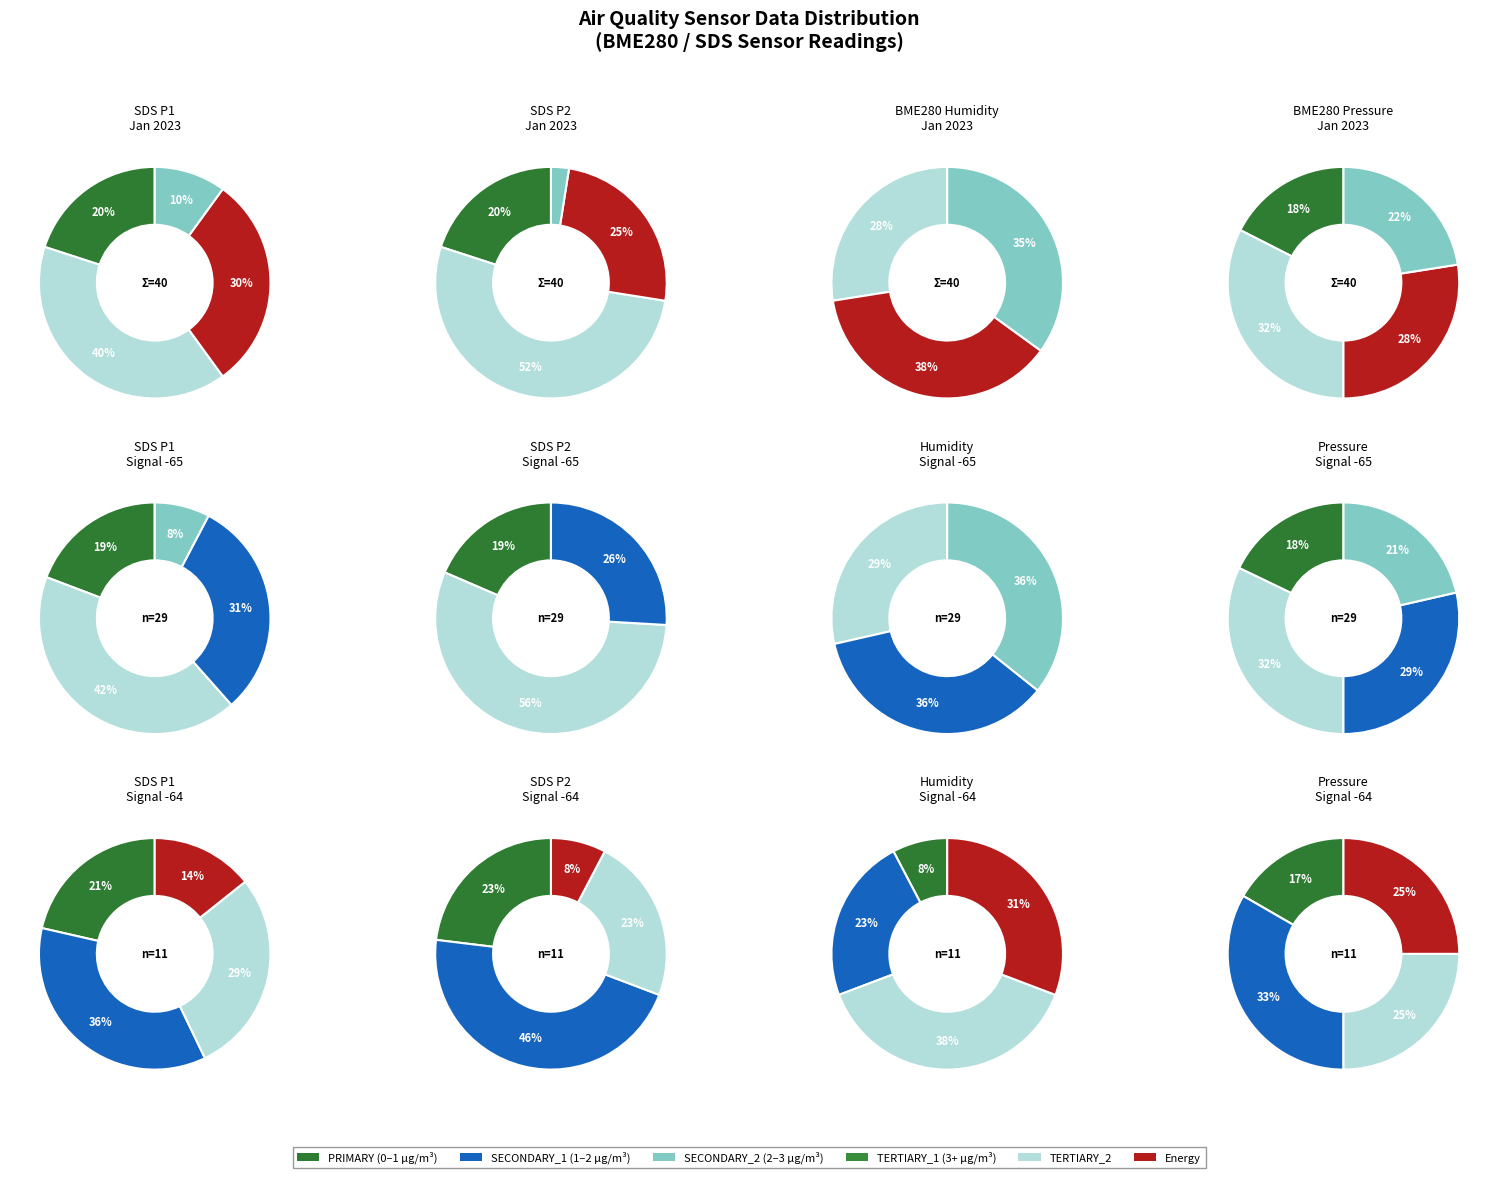

To the nearest percent, what is the average slice percentage?

20%